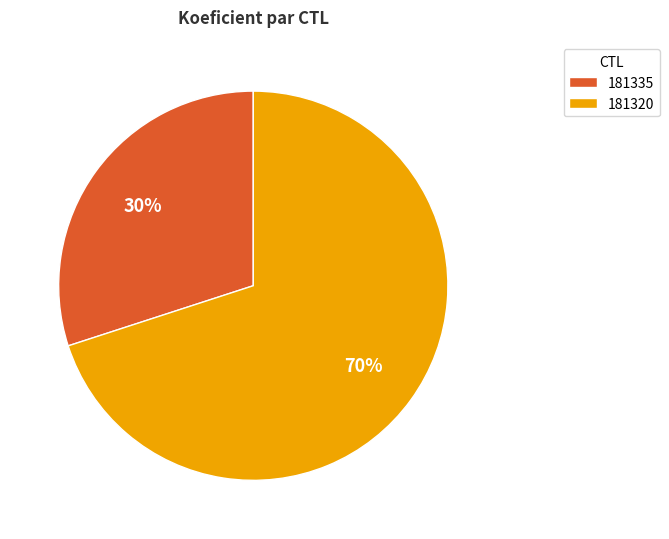

Rank the categories by value from lowest to highest.

181335, 181320